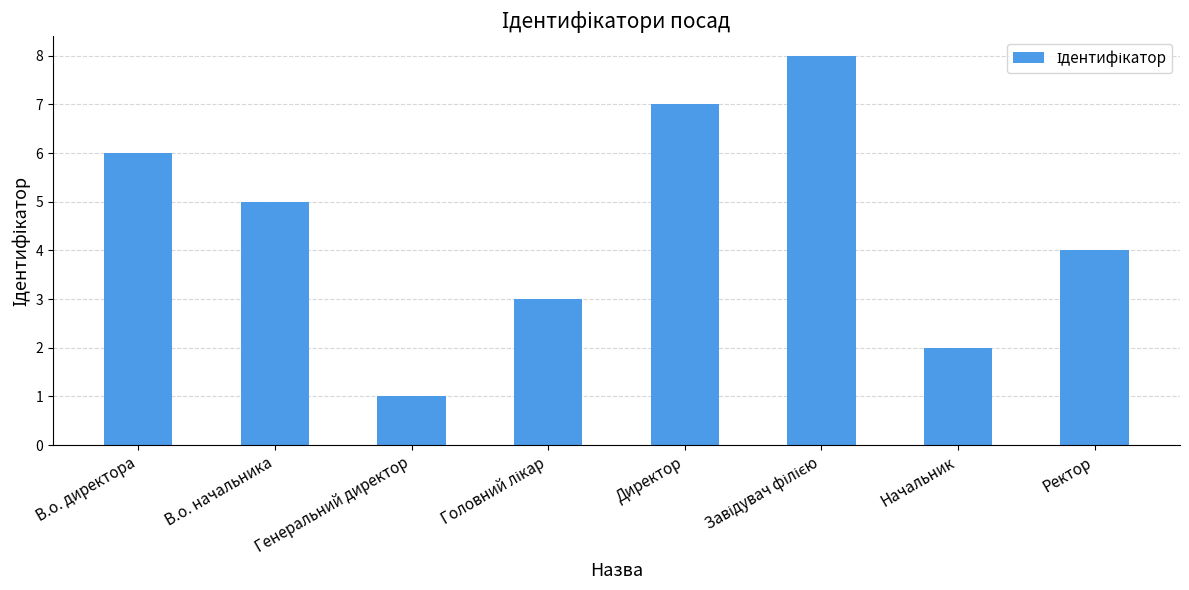

True or false: the data shows 2 at Начальник.

True